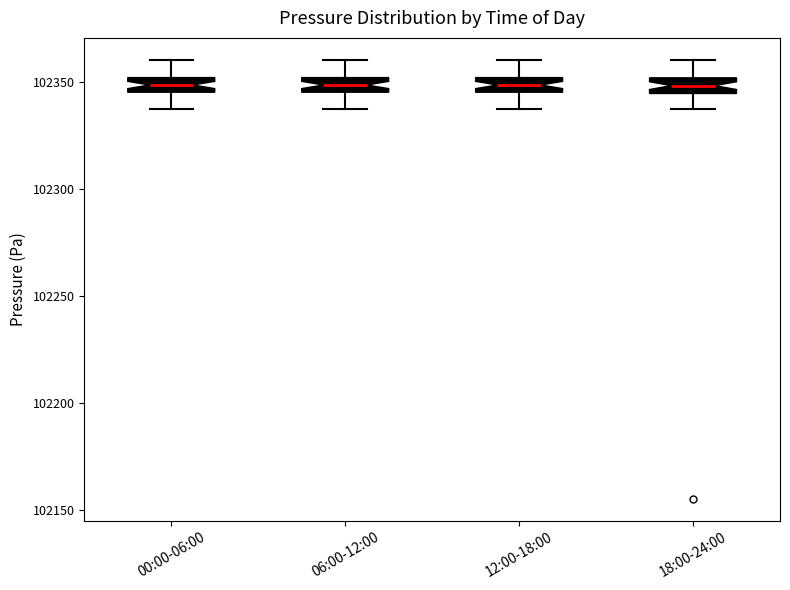

Where does the lower whisker of the box for 18:00-24:00 end on the y-axis? The values are not printed on the chart, so give them approximately, as read against the axis.

102335